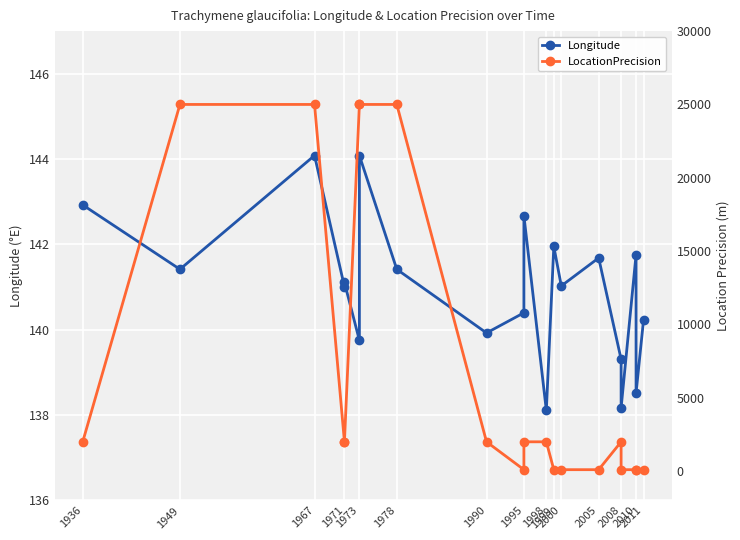

Which series has the widest spread of values?

LocationPrecision